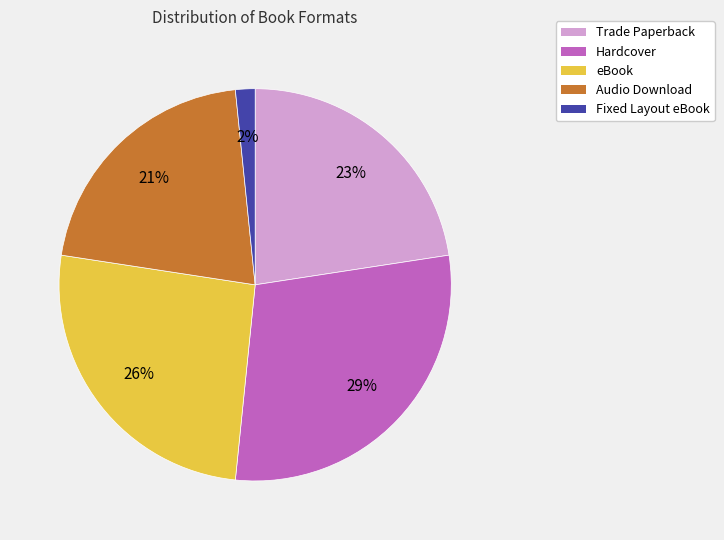

How many slices are in this pie chart?

5